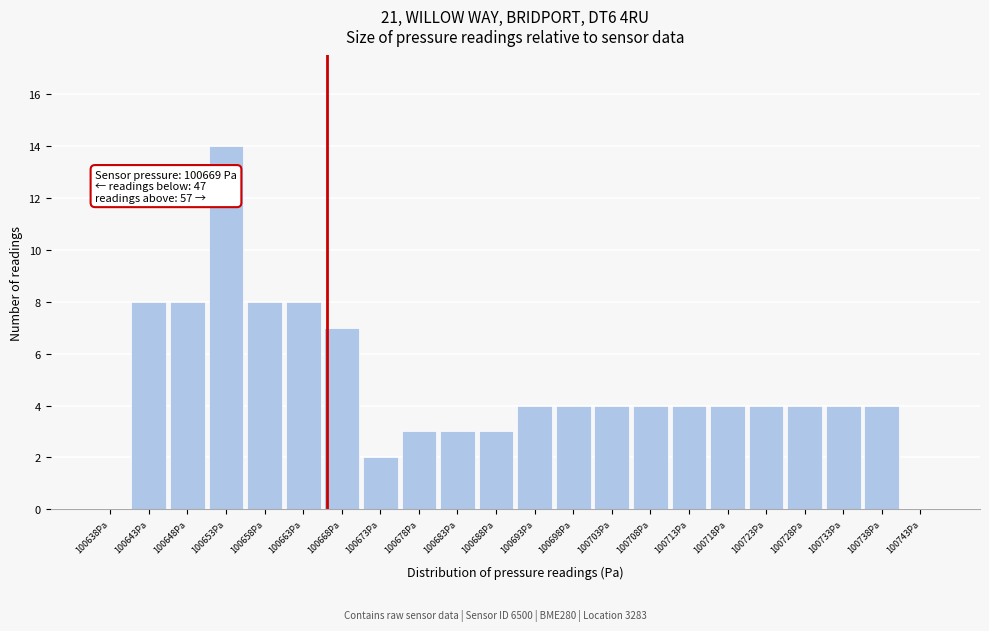

Reading right to left, what are all the values shown in this chart?

100743Pa=0	100738Pa=4	100733Pa=4	100728Pa=4	100723Pa=4	100718Pa=4	100713Pa=4	100708Pa=4	100703Pa=4	100698Pa=4	100693Pa=4	100688Pa=3	100683Pa=3	100678Pa=3	100673Pa=2	100668Pa=7	100663Pa=8	100658Pa=8	100653Pa=14	100648Pa=8	100643Pa=8	100638Pa=0